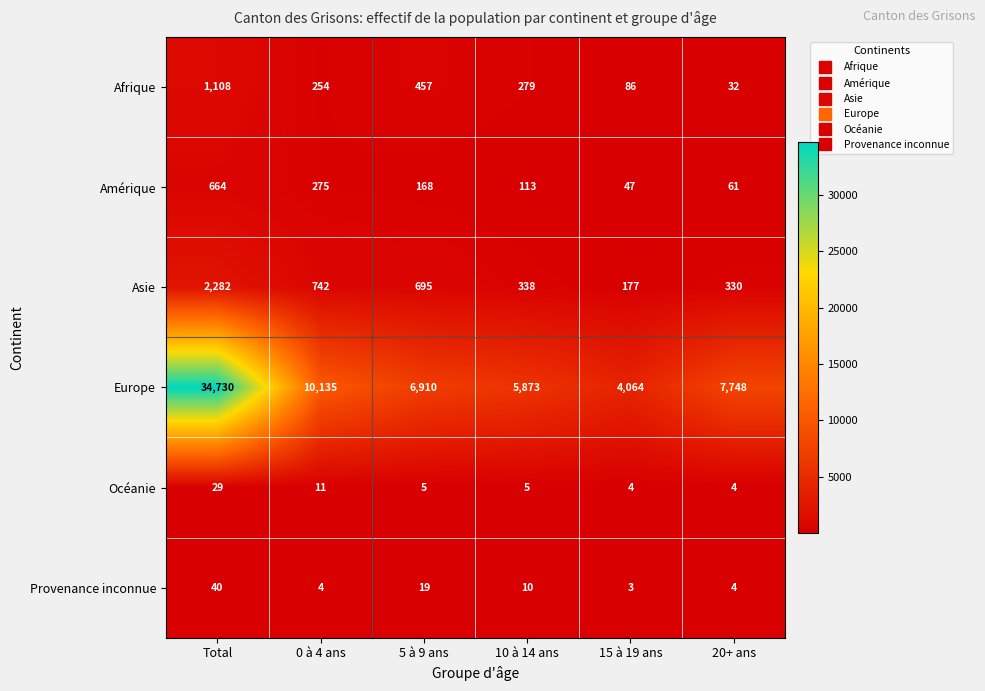

Which category has the highest value across all series?

Total